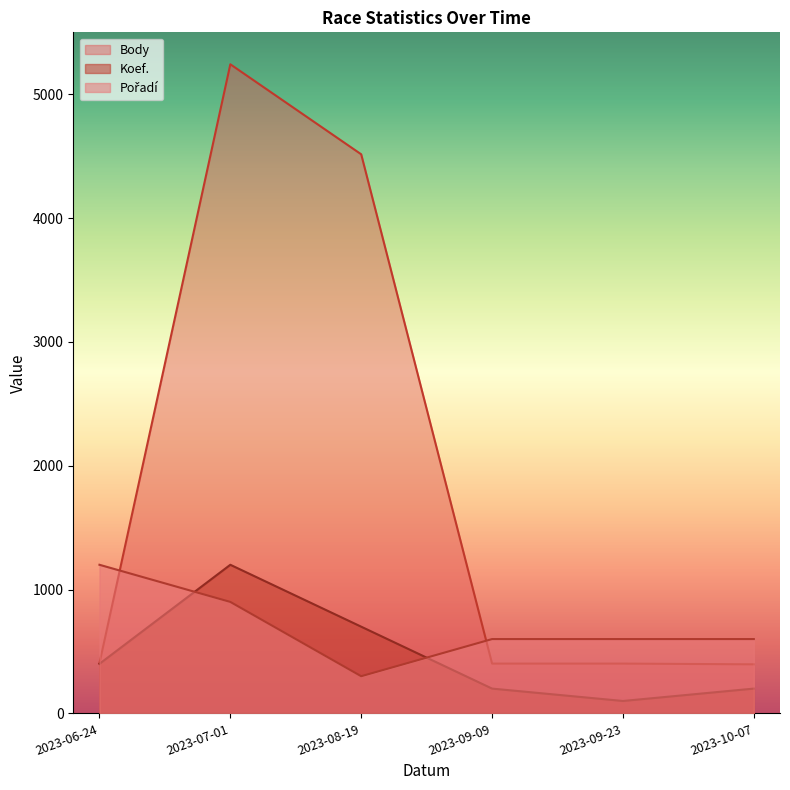

List the series in order of their overall mean, lowest first.

Koef., Pořadí, Body